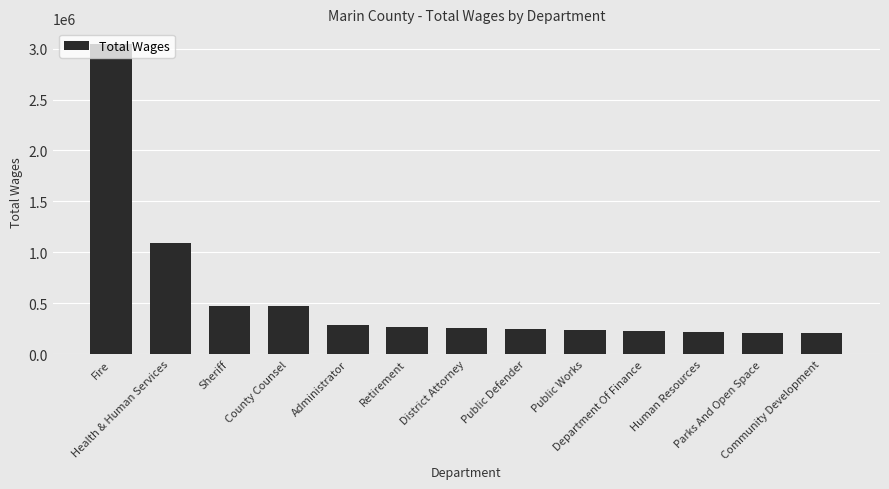

How many data points are less than 256503?

6